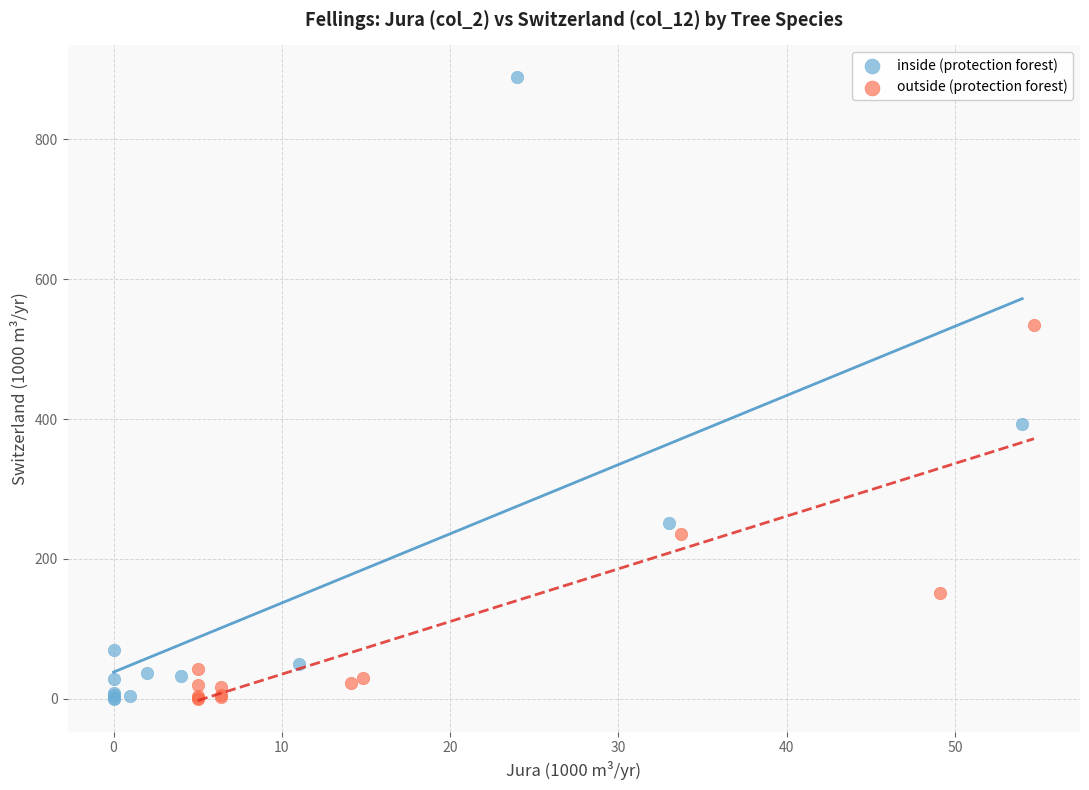

Which series contains the highest Y value?

inside (protection forest)